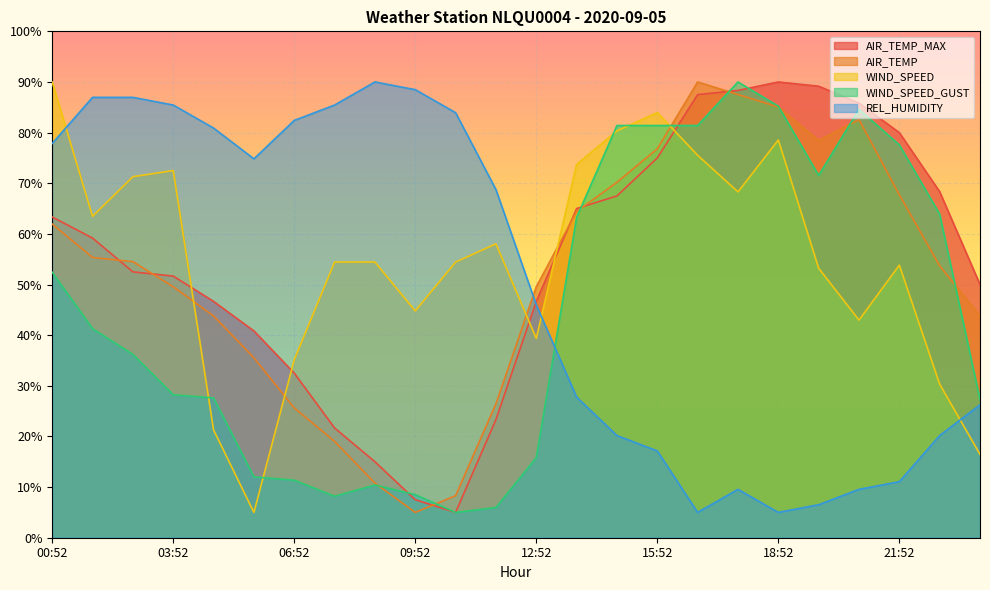

Reading right to left, list all the values displayed in this chart.

AIR_TEMP_MAX: 50.0	68.3	80.0	85.8	89.2	90.0	88.3	87.5	75.0	67.5	65.0	46.7	23.3	5.0	7.5	15.0	21.7	32.5	40.8	46.7	51.7	52.5	59.2	63.3
AIR_TEMP: 43.8	53.7	67.7	82.6	78.4	85.0	87.5	90.0	76.8	70.2	64.4	49.6	26.5	8.3	5.0	10.8	19.0	25.6	35.5	43.8	49.6	54.5	55.3	61.9
WIND_SPEED: 16.5	30.3	53.8	43.0	53.2	78.5	68.3	75.5	84.0	80.3	73.7	39.4	58.0	54.4	44.8	54.4	54.4	35.1	5.0	21.3	72.5	71.3	63.5	90.0
WIND_SPEED_GUST: 27.3	63.9	77.6	84.6	71.5	85.2	90.0	81.4	81.4	81.4	63.3	15.8	6.0	5.0	8.5	10.4	8.2	11.4	12.0	27.6	28.2	36.2	41.3	52.4
REL_HUMIDITY: 26.2	20.2	11.1	9.6	6.5	5.0	9.6	5.0	17.1	20.2	27.8	46.0	68.8	83.9	88.5	90.0	85.4	82.4	74.8	80.9	85.4	87.0	87.0	77.9